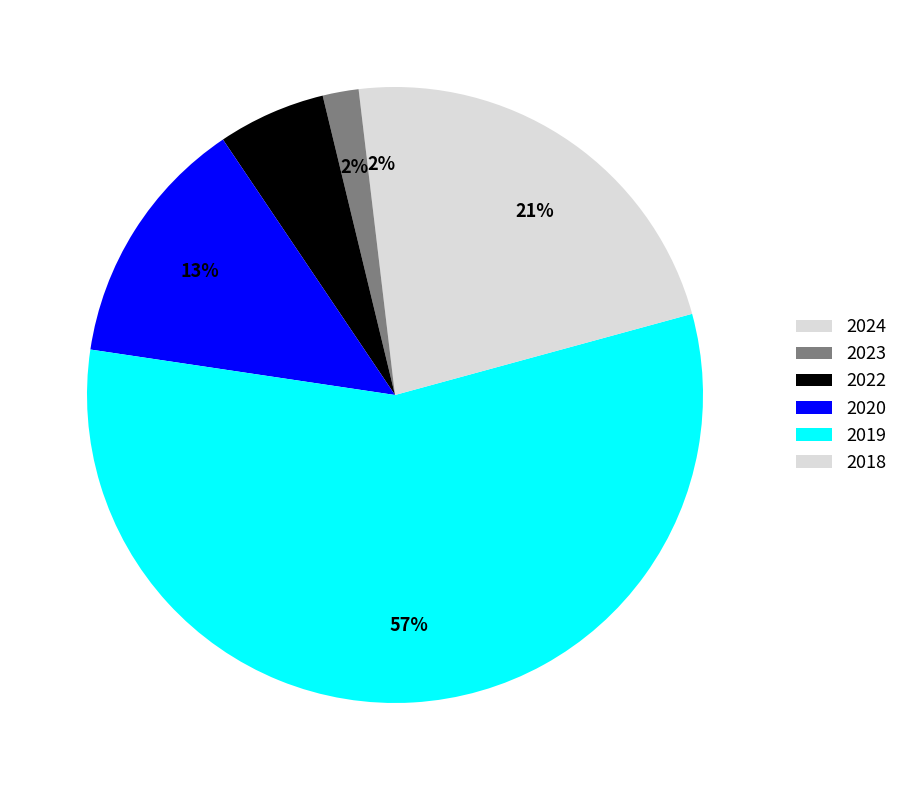

How many segments does this pie chart have?

6